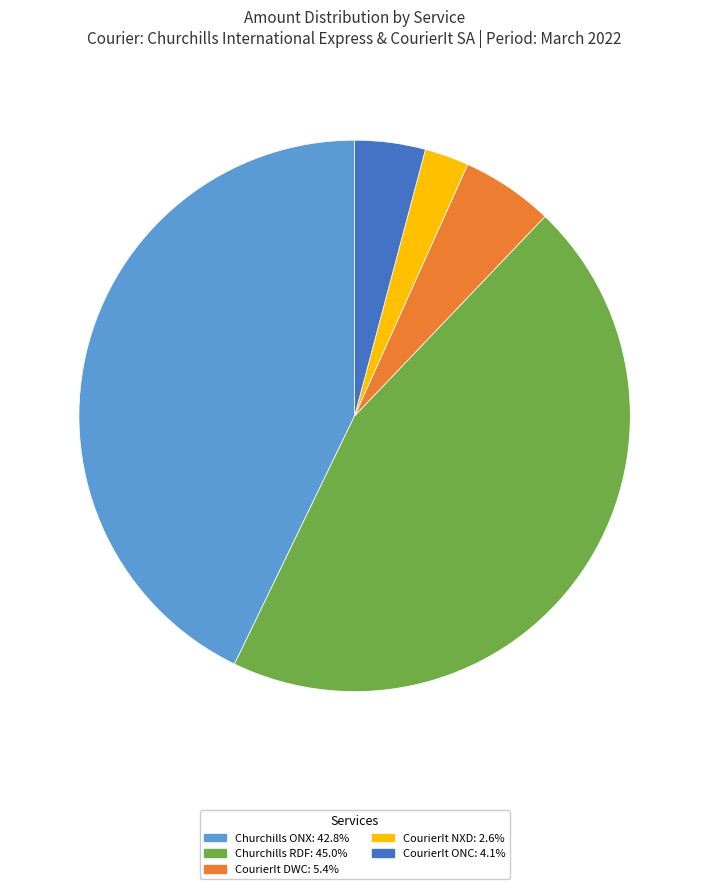

Is there a majority slice in this chart?

No